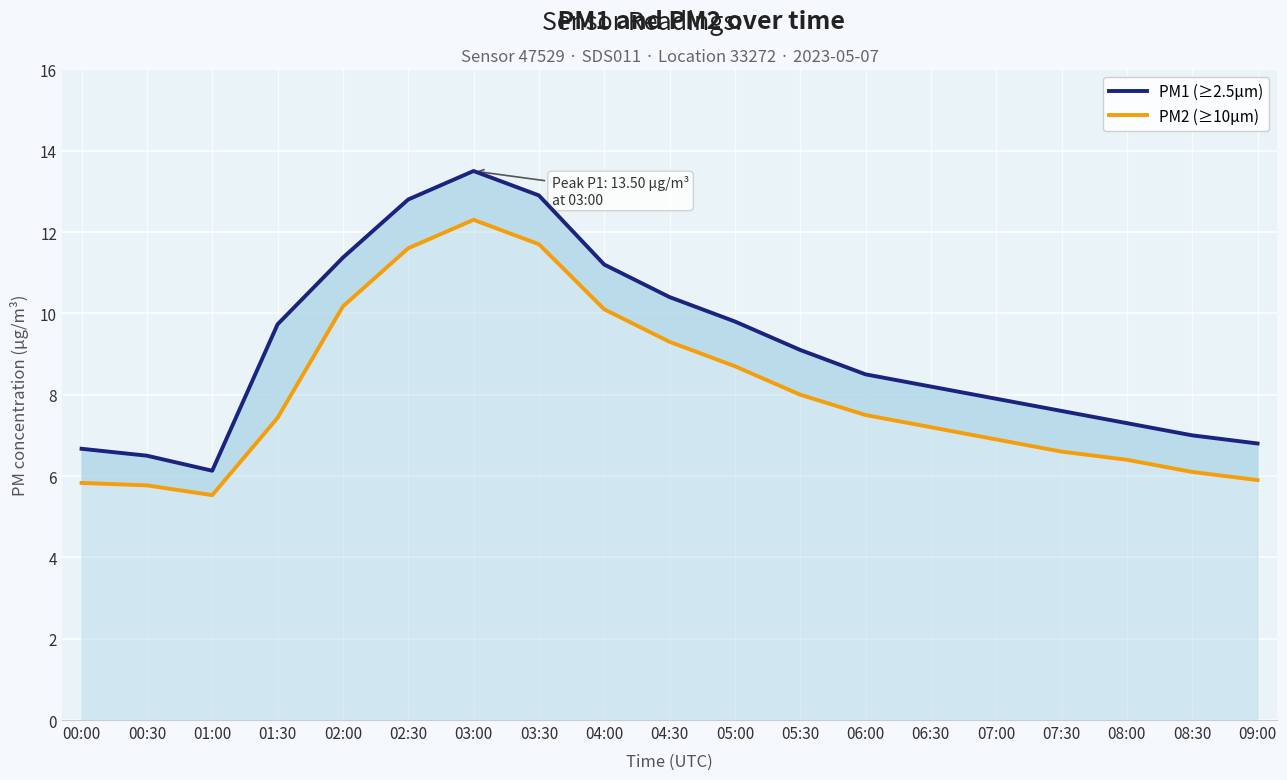

What is the maximum value shown in the chart?

13.5